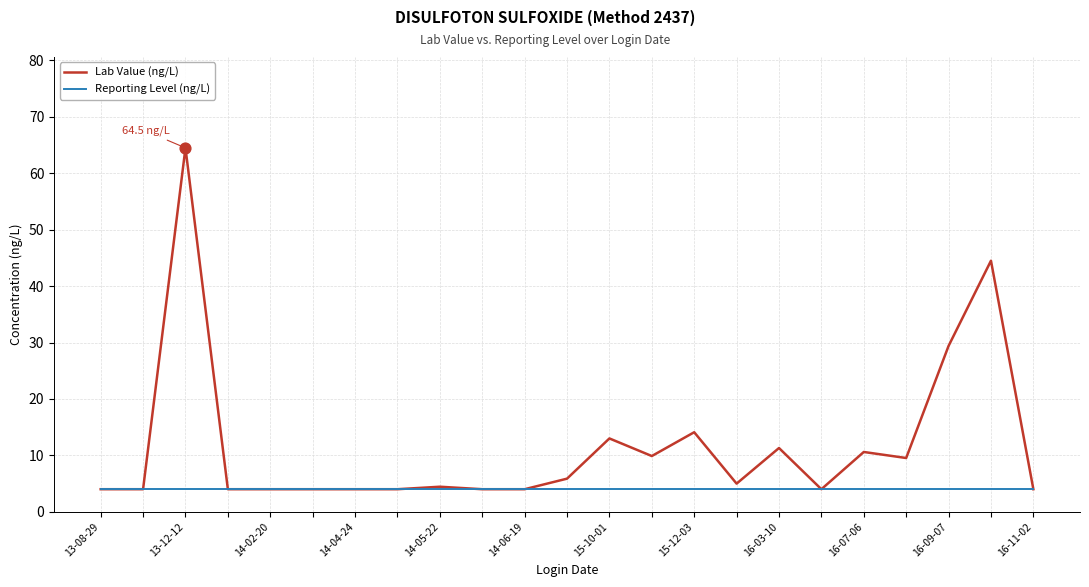

At how many categories does at least one series exceed 44?

2